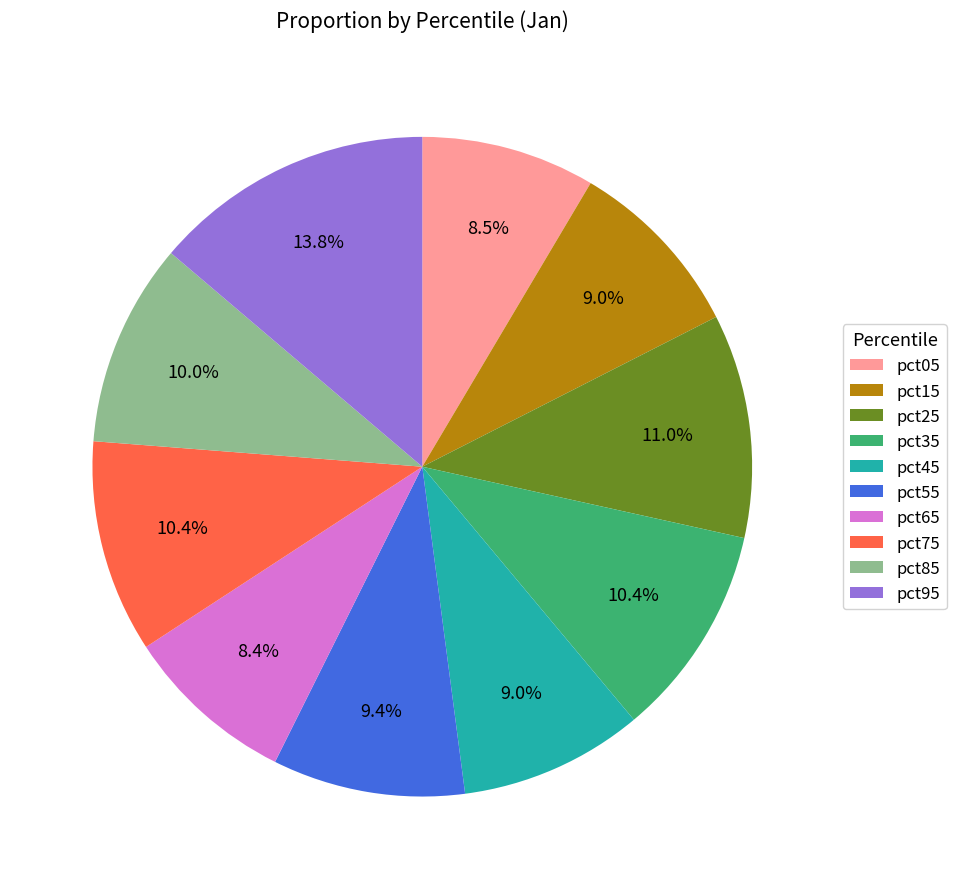

Does pct35 account for over 50% of the chart?

No